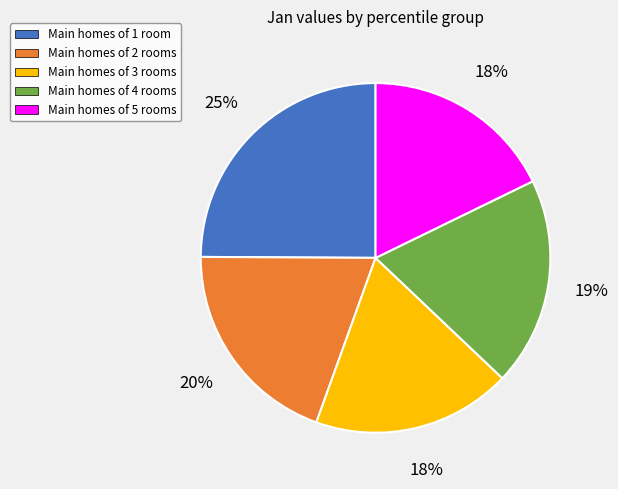

To the nearest percent, what is the average slice percentage?

20%